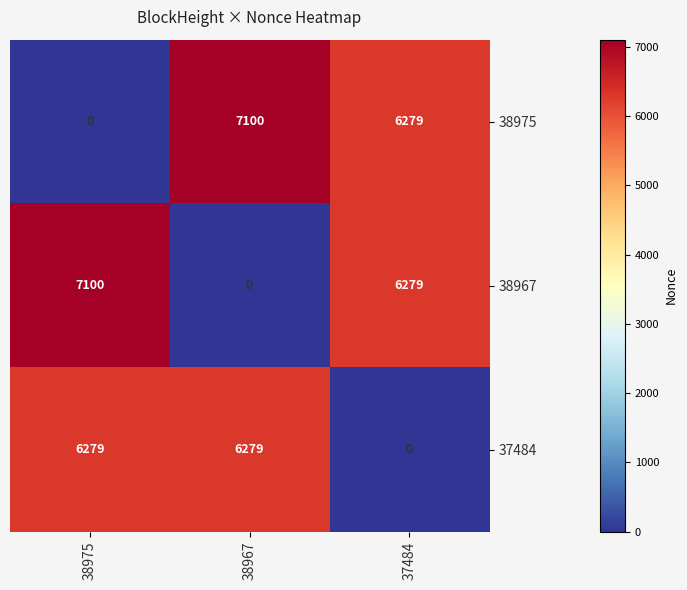

At which label does 37484 reach its minimum?

37484